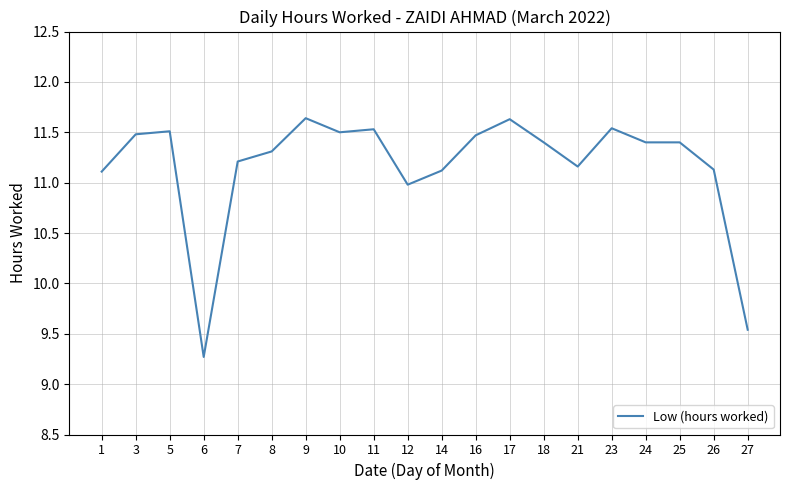

What value does the data have at 6?

9.3